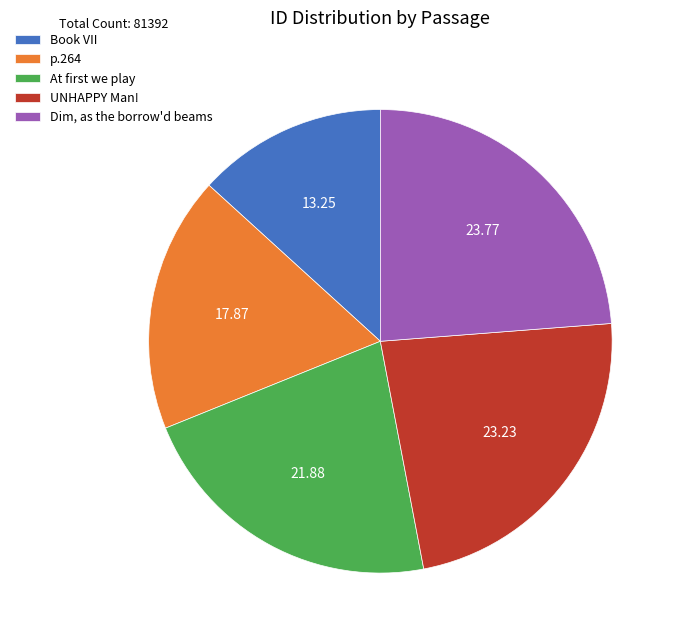

Is there a majority slice in this chart?

No